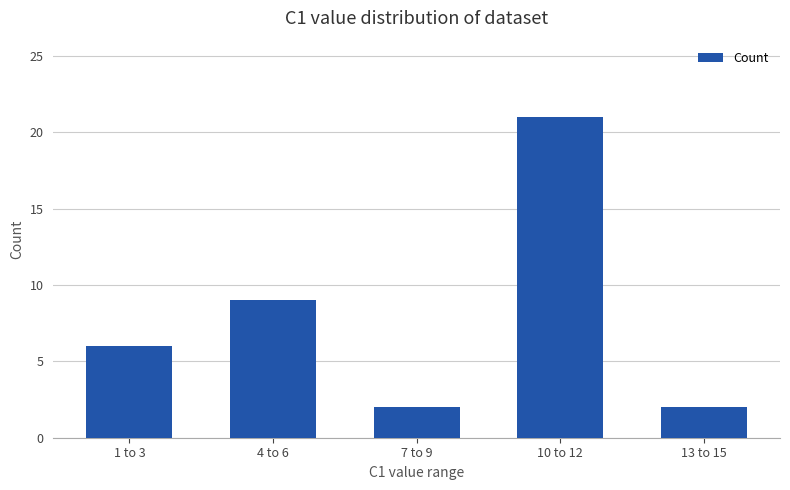

Which category has the highest value across all series?

10 to 12